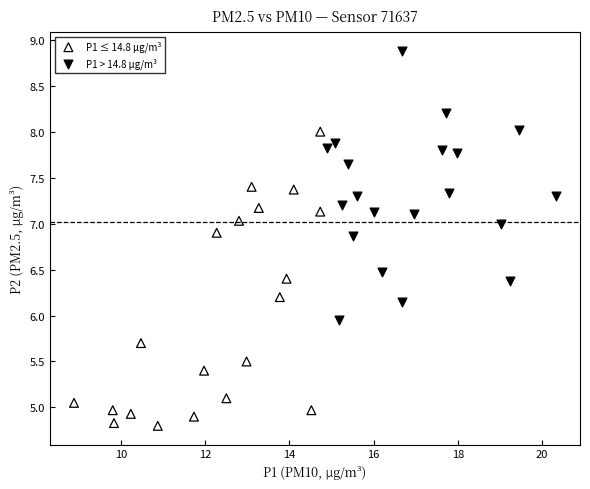

Which series has the largest Y range (max minus min)?

P1 ≤ 14.8 µg/m³